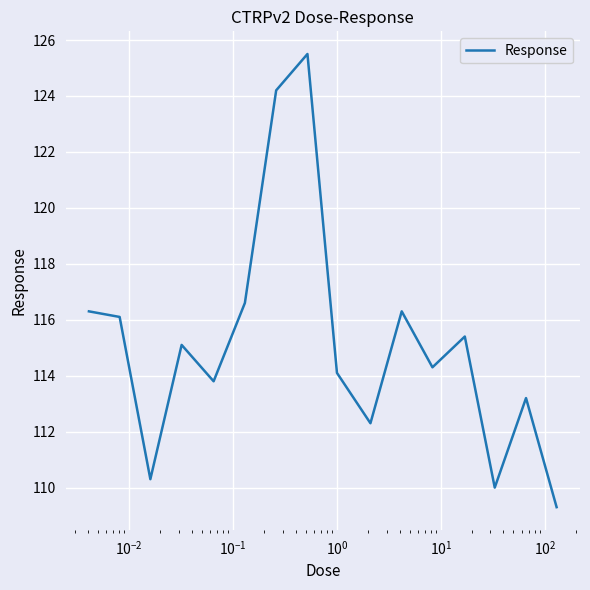

What is the smallest value displayed?

109.3